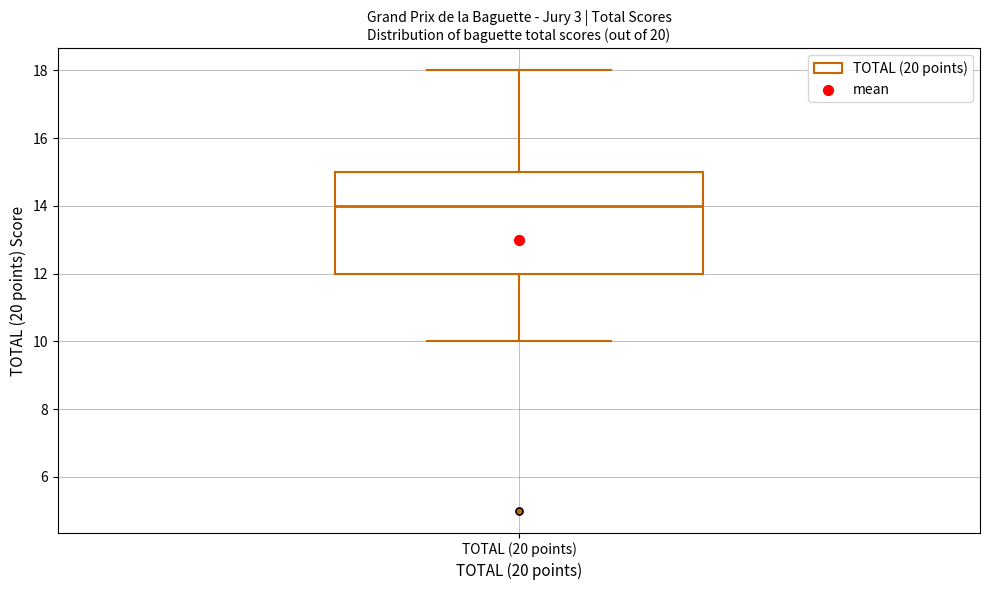

Where does the upper whisker of the box for TOTAL (20 points) end on the y-axis? The values are not printed on the chart, so give them approximately, as read against the axis.

18